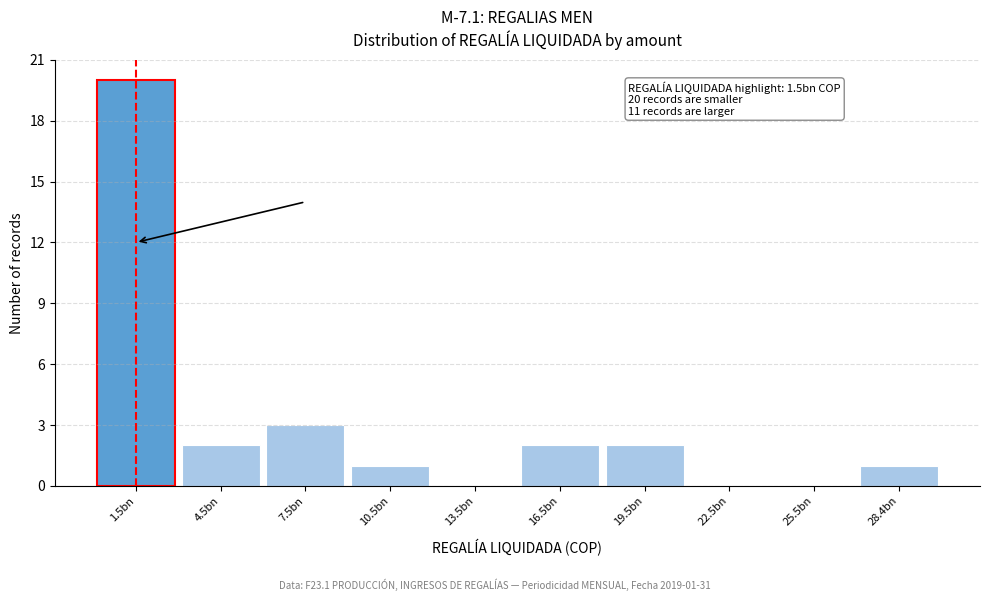

Reading right to left, what are all the values shown in this chart?

28.4bn=1	25.5bn=0	22.5bn=0	19.5bn=2	16.5bn=2	13.5bn=0	10.5bn=1	7.5bn=3	4.5bn=2	1.5bn=20